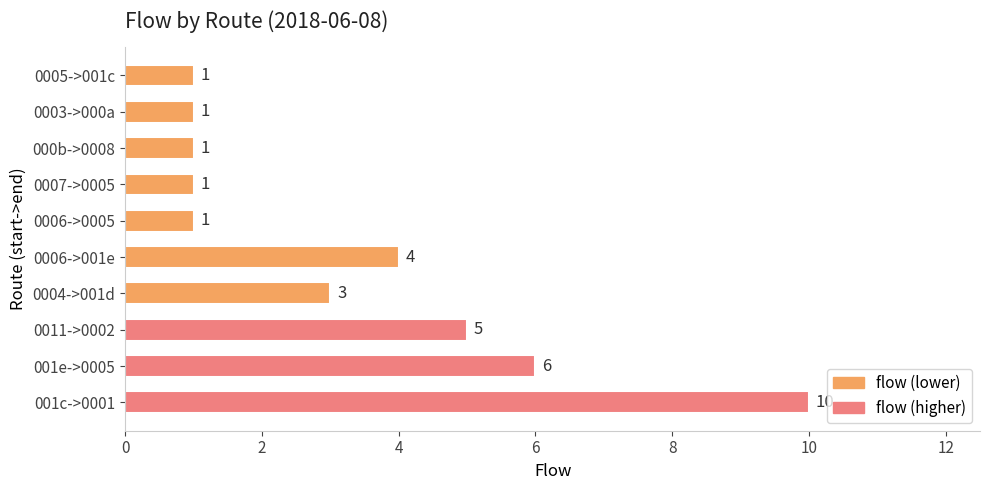

Which has a higher value, 0011->0002 or 001e->0005?

001e->0005